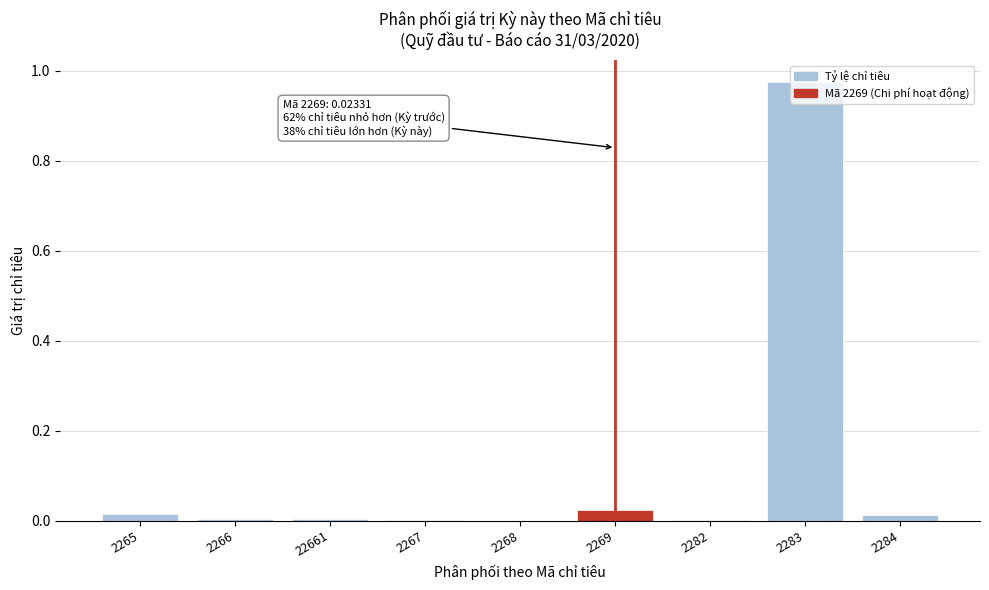

Which has a higher value, 2283 or 2268?

2283